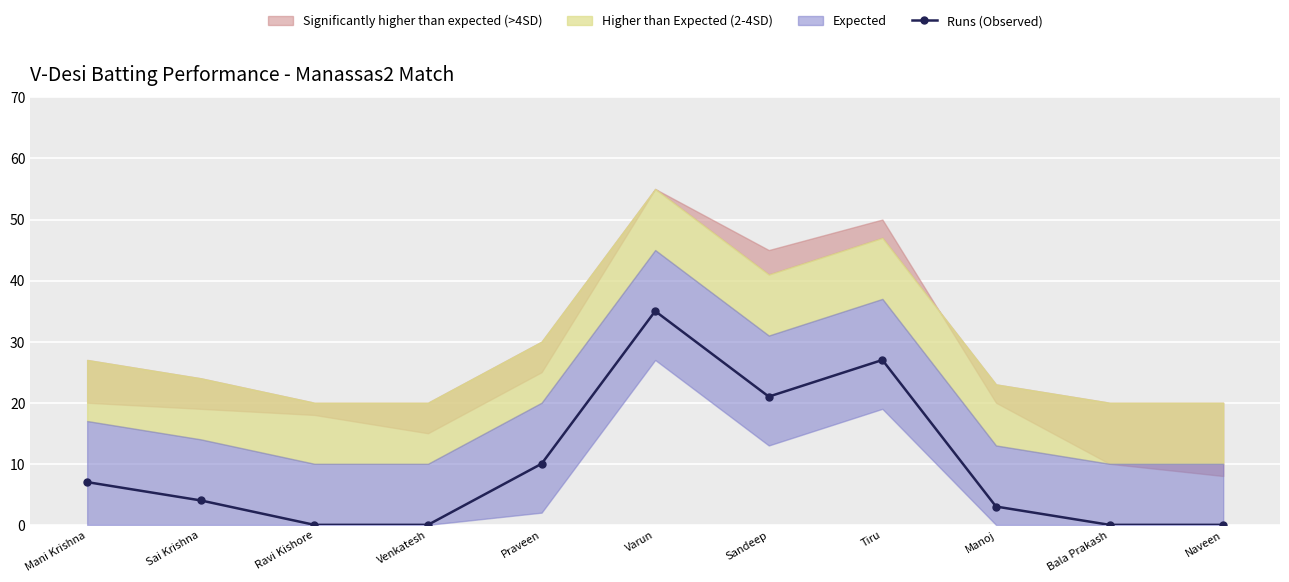

List the labels in order of value, largest first.

Varun, Tiru, Sandeep, Praveen, Mani Krishna, Sai Krishna, Manoj, Ravi Kishore, Venkatesh, Bala Prakash, Naveen